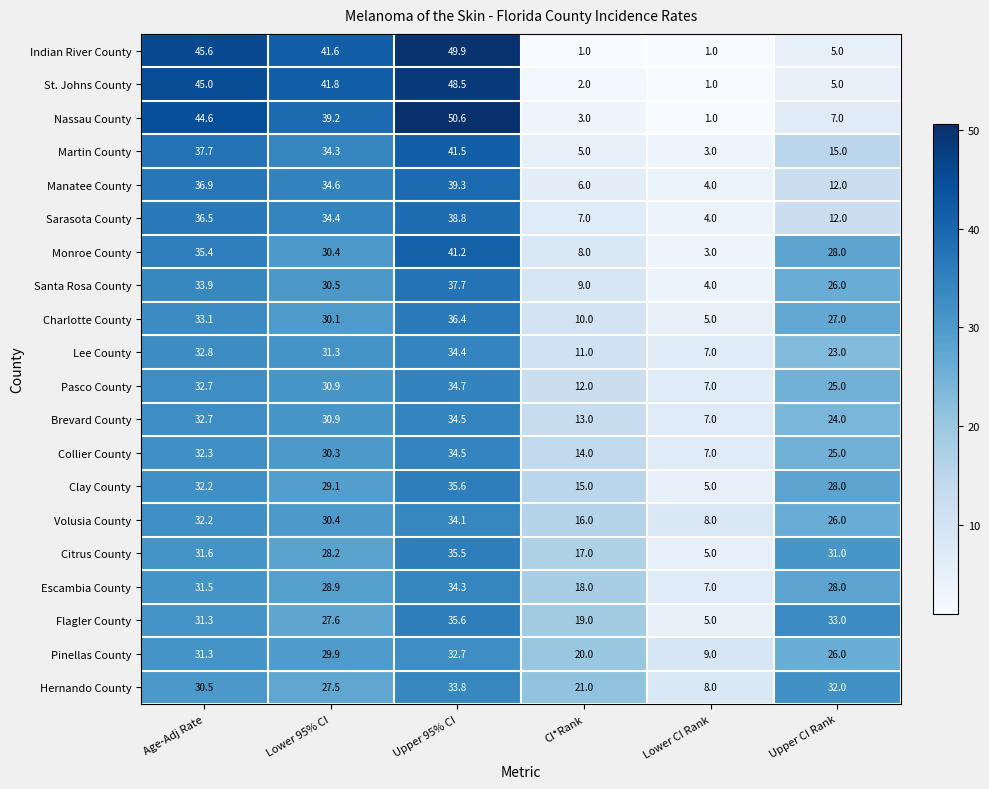

What is the maximum value shown in the chart?

50.6